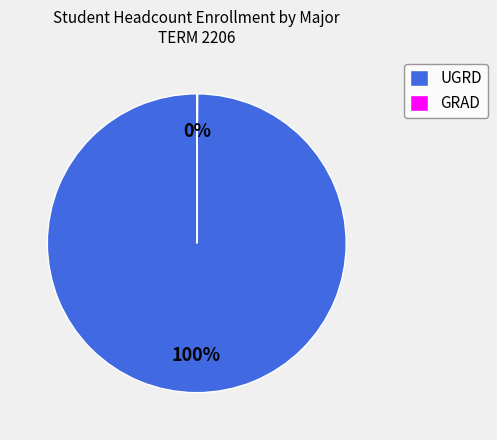

What is the largest slice in the pie chart?

UGRD